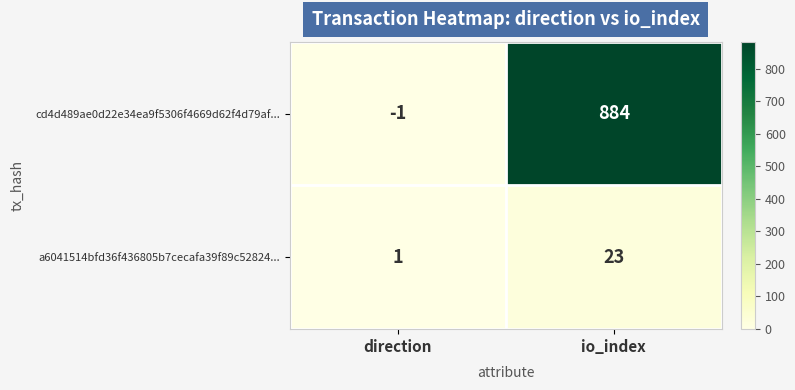

What is the minimum value shown in the chart?

-1